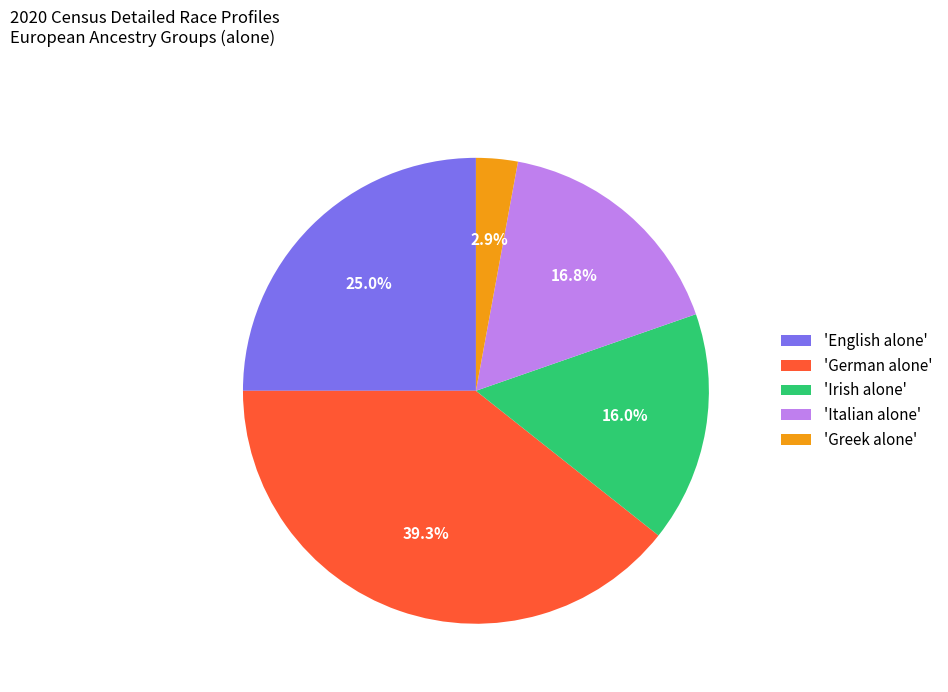

Between 'Italian alone' and 'English alone', which is larger?

'English alone'